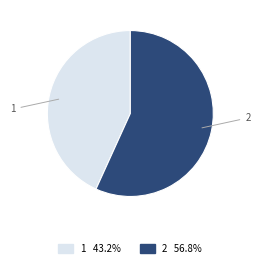

Rank the categories by value from lowest to highest.

1, 2